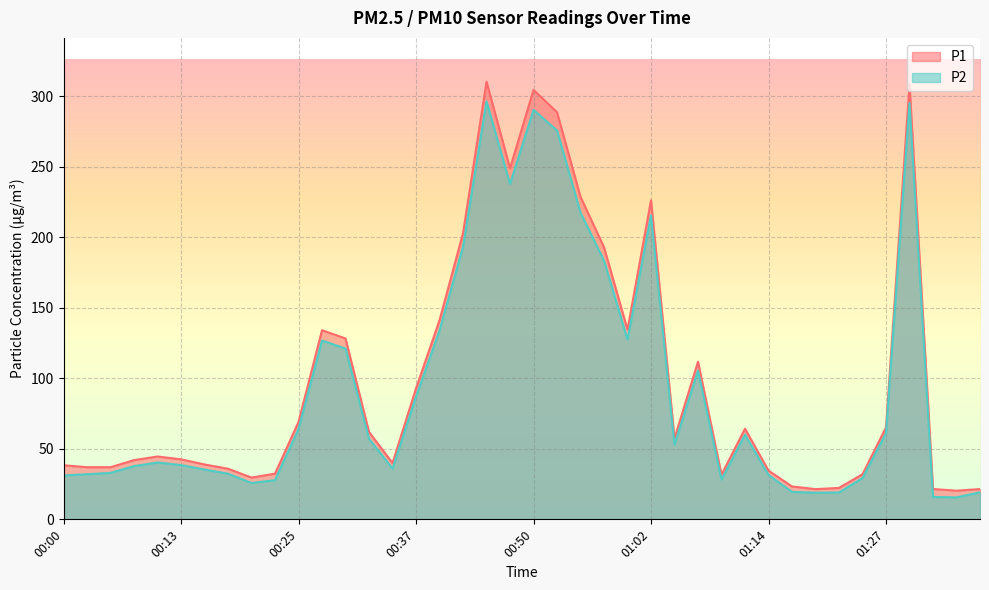

True or false: P1 has more than 0 points higher than both neighbors.

True